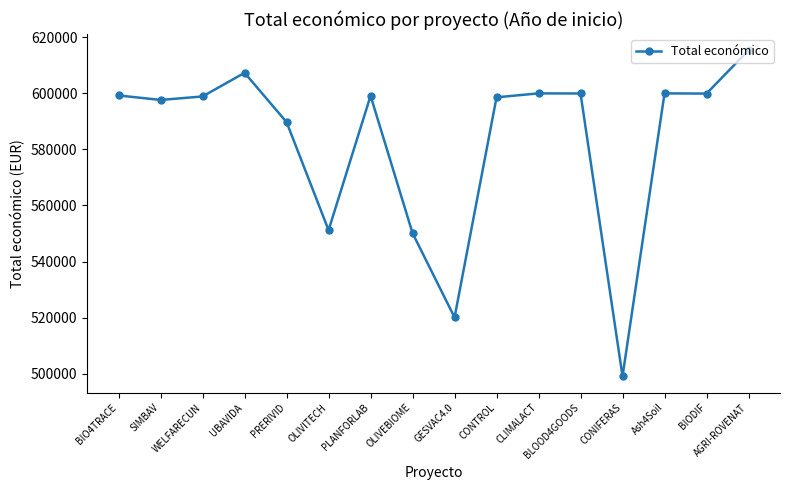

How many lines are shown in the chart?

1